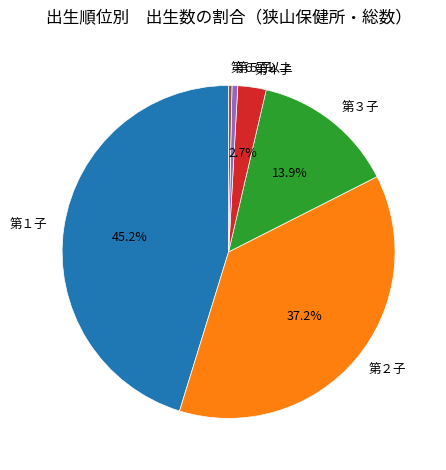

Approximately how many times larger is the value at 第１子 compared to 第３子?

3.3